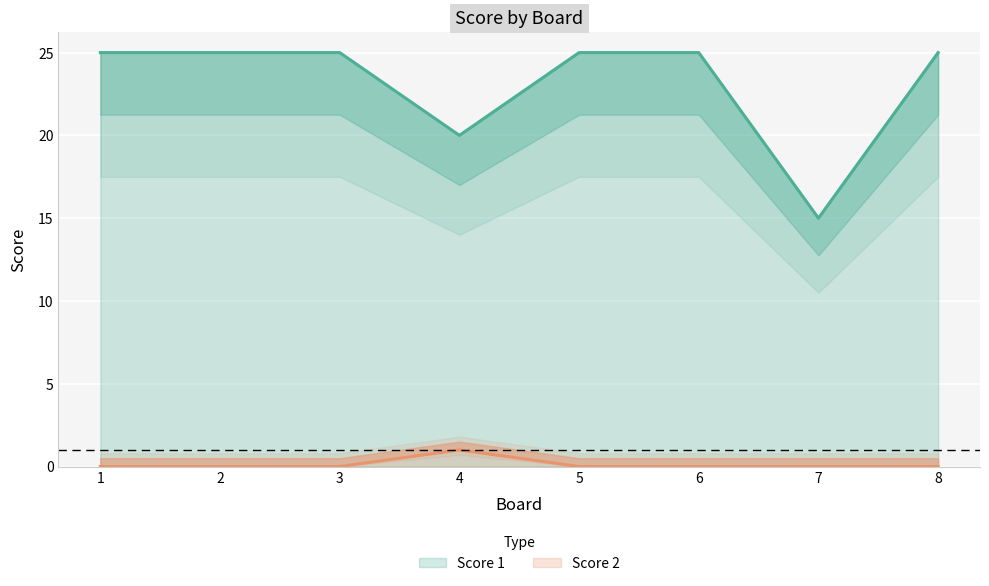

What is the total value across all series at 5?

25